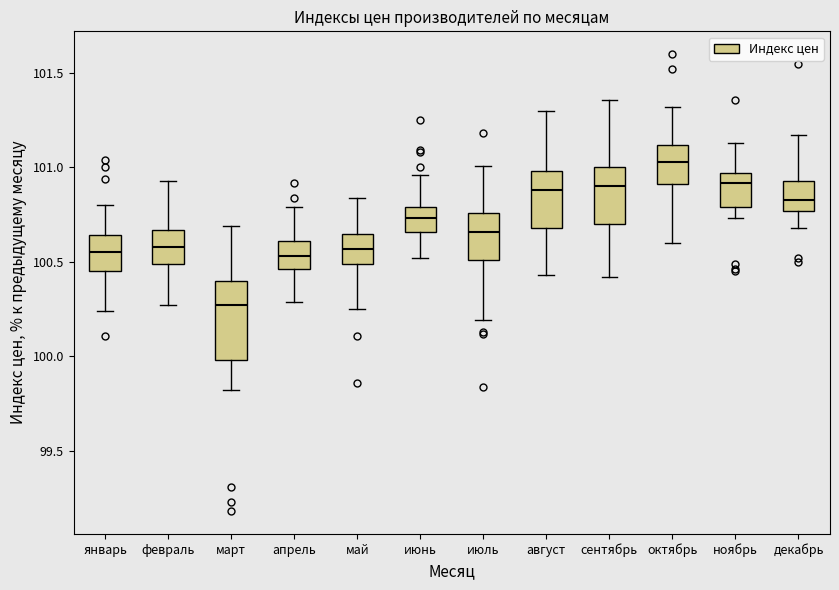

Reading left to right, read every box against the y-axis: the position of its median line, the range the box covers, and the ends of its whiskers. The values are not printed on the chart, so give them approximately, as read against the axis.

январь: median 100.55, box 100.45 to 100.65, whiskers 100.25 to 100.80
февраль: median 100.60, box 100.50 to 100.65, whiskers 100.25 to 100.95
март: median 100.25, box 100.00 to 100.40, whiskers 99.80 to 100.70
апрель: median 100.55, box 100.45 to 100.60, whiskers 100.30 to 100.80
май: median 100.55, box 100.50 to 100.65, whiskers 100.25 to 100.85
июнь: median 100.75, box 100.65 to 100.80, whiskers 100.50 to 100.95
июль: median 100.65, box 100.50 to 100.75, whiskers 100.20 to 101.00
август: median 100.90, box 100.70 to 101.00, whiskers 100.45 to 101.30
сентябрь: median 100.90, box 100.70 to 101.00, whiskers 100.40 to 101.35
октябрь: median 101.05, box 100.90 to 101.10, whiskers 100.60 to 101.30
ноябрь: median 100.90, box 100.80 to 100.95, whiskers 100.75 to 101.15
декабрь: median 100.85, box 100.75 to 100.95, whiskers 100.70 to 101.15